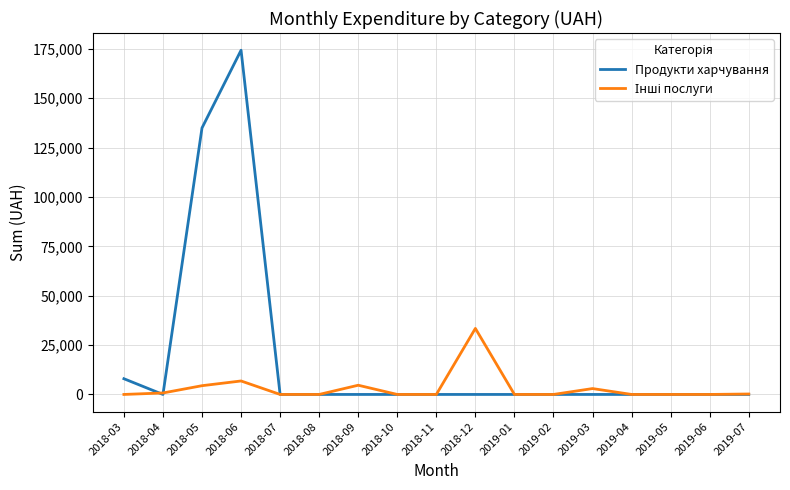

Which series has the largest total across all categories?

Продукти харчування